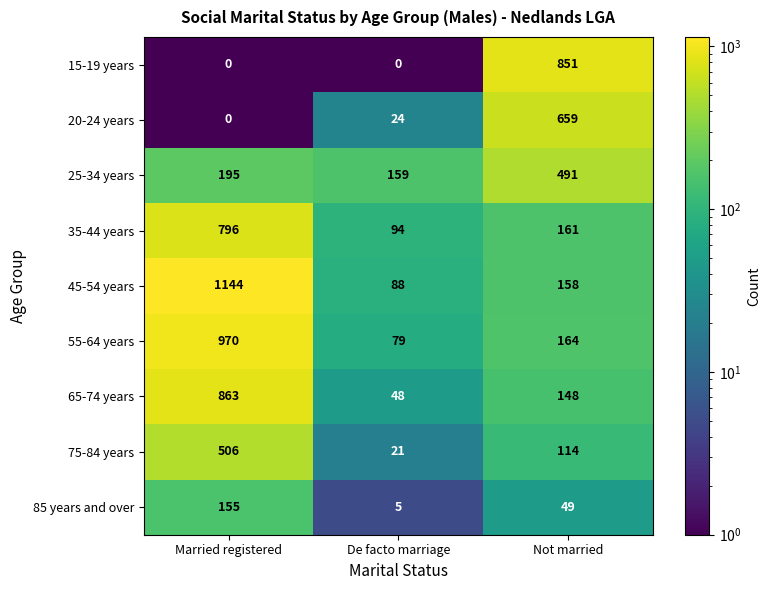

Where does the 35-44 years series first go above 161?

Married registered